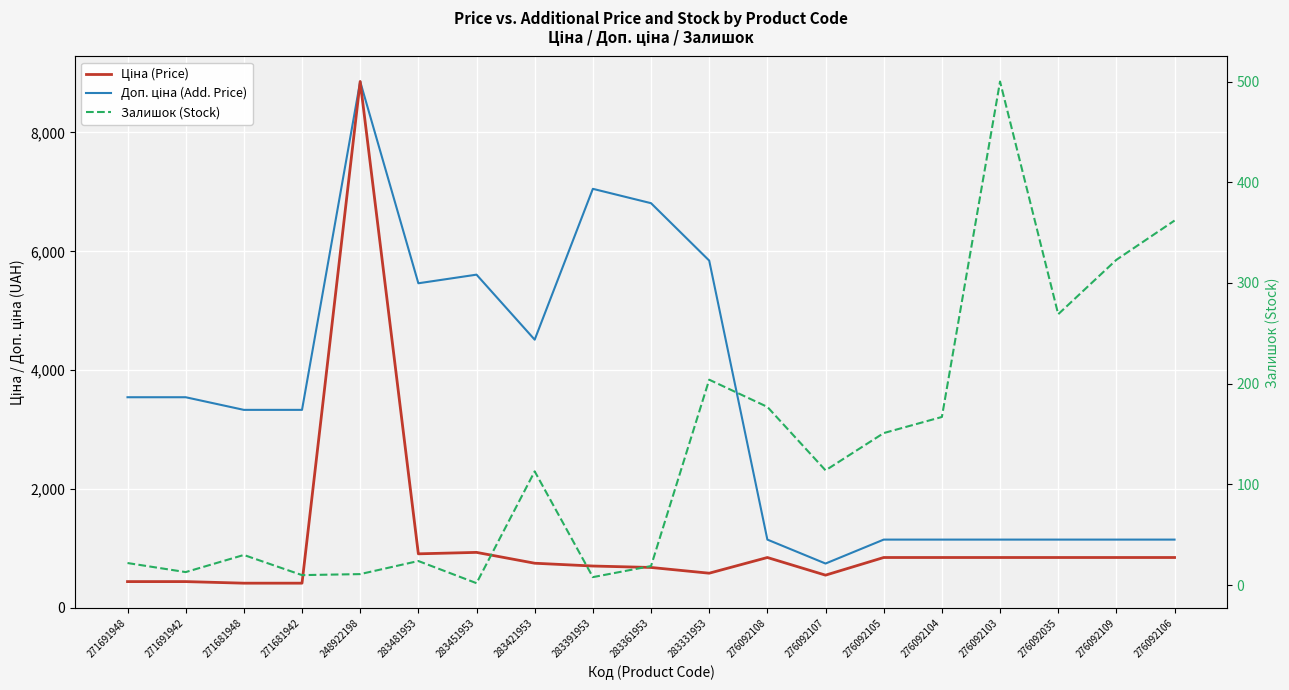

What is the spread (max minus min) of values at 283361953?

6790.8